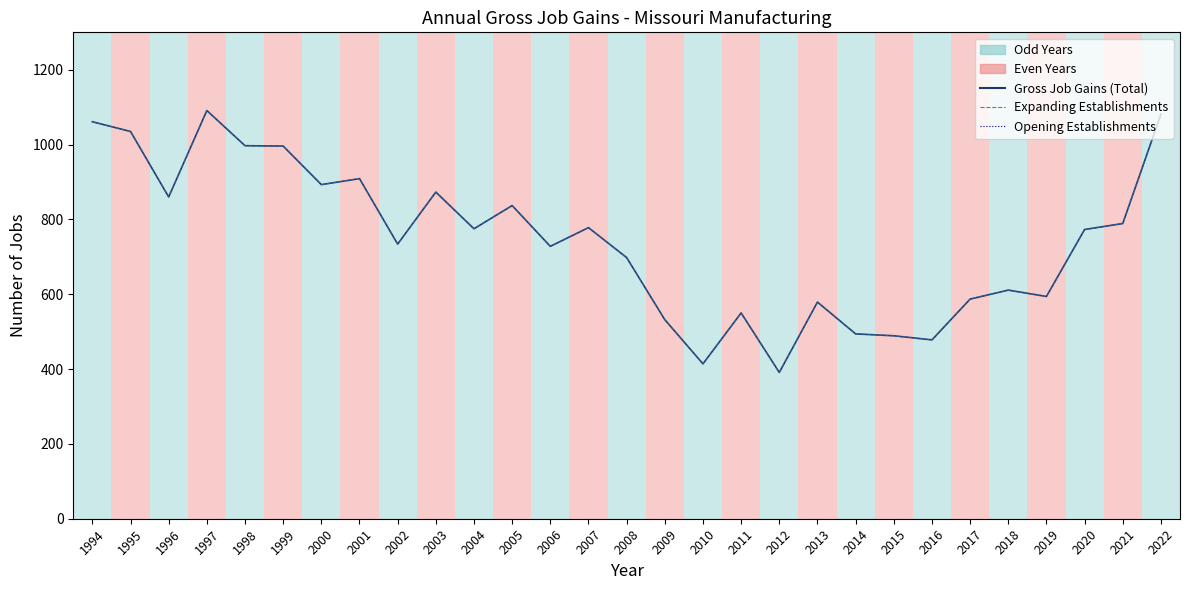

Is this an area chart (filled region under the line)?

No